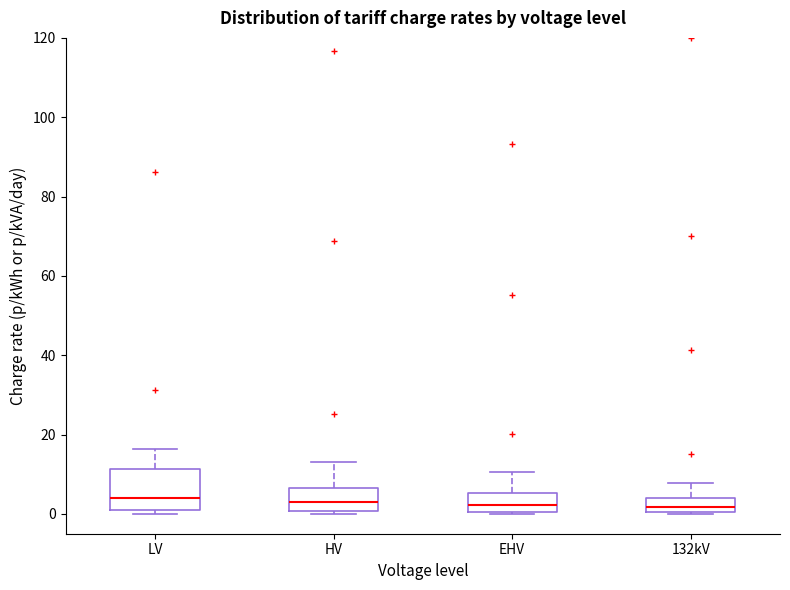

Comparing the boxes themselves (not the whiskers), which one is the tallest?

LV